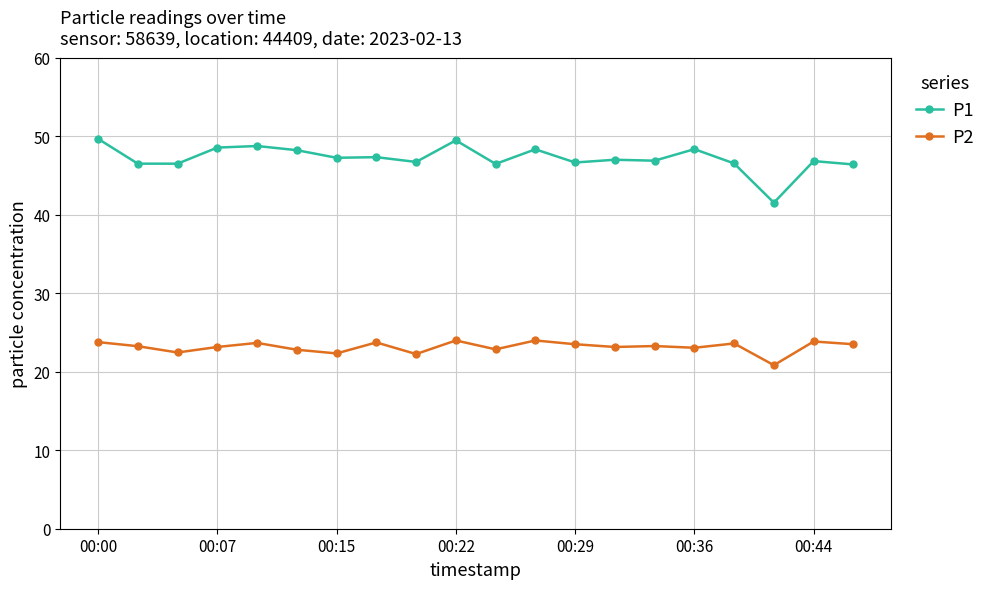

What is the value of the P2 point at the 10th from the left?

24.0